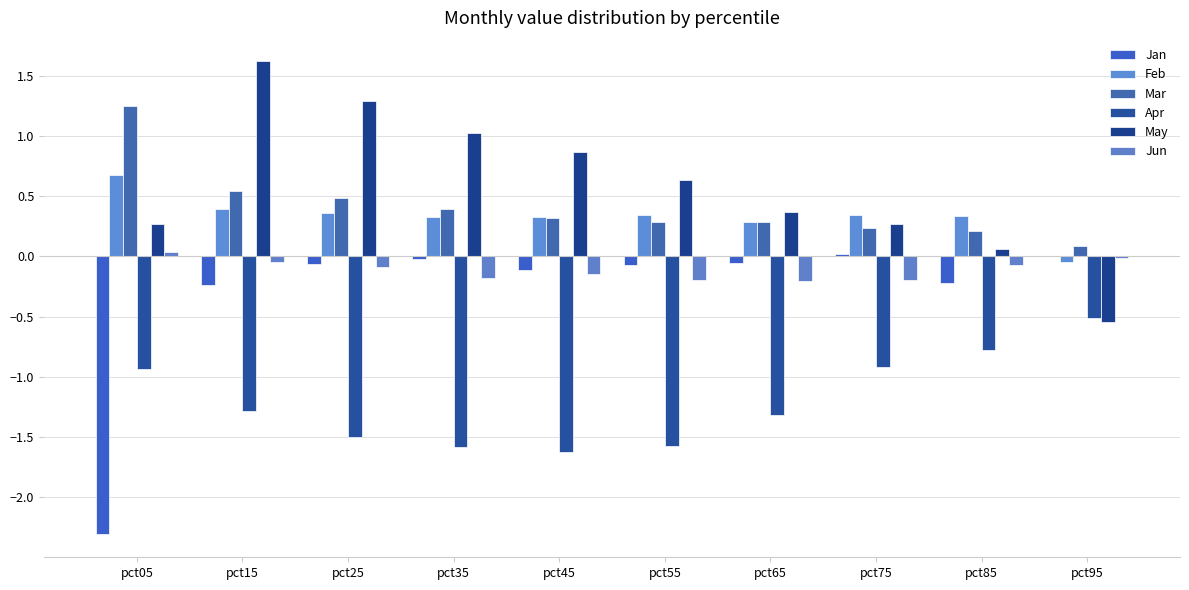

What is the value of the Feb bar at the 8th from the left?

0.3